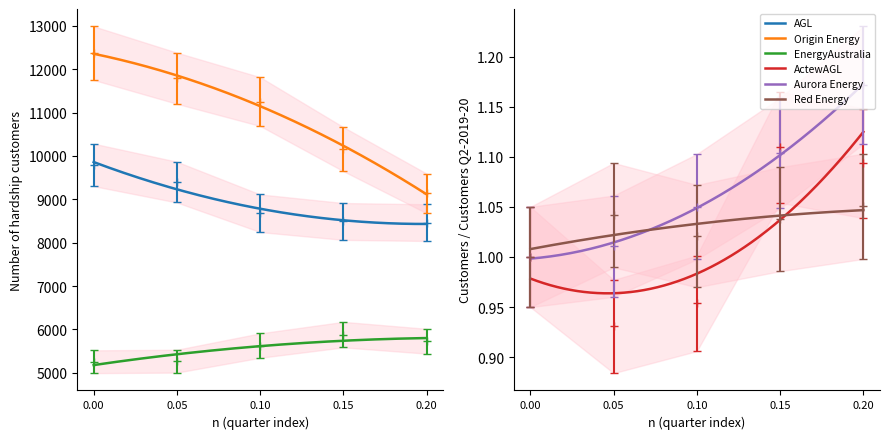

Reading left to right, what are all the values shown in this chart?

AGL: 9794.0	9397.0	8679.0	8490.0	8463.0
Origin Energy: 12371.0	11793.0	11254.0	10157.0	9136.0
EnergyAustralia: 4992.2	5004.6	5346.6	5586.0	5441.6
ActewAGL: 1.0	0.9	1.0	1.1	1.1
Aurora Energy: 1.0	1.0	1.1	1.1	1.2
Red Energy: 1.0	1.0	1.0	1.0	1.1